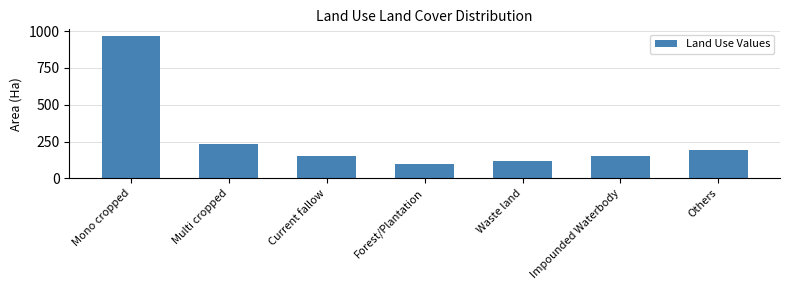

Read the value at Impounded Waterbody.

150.2